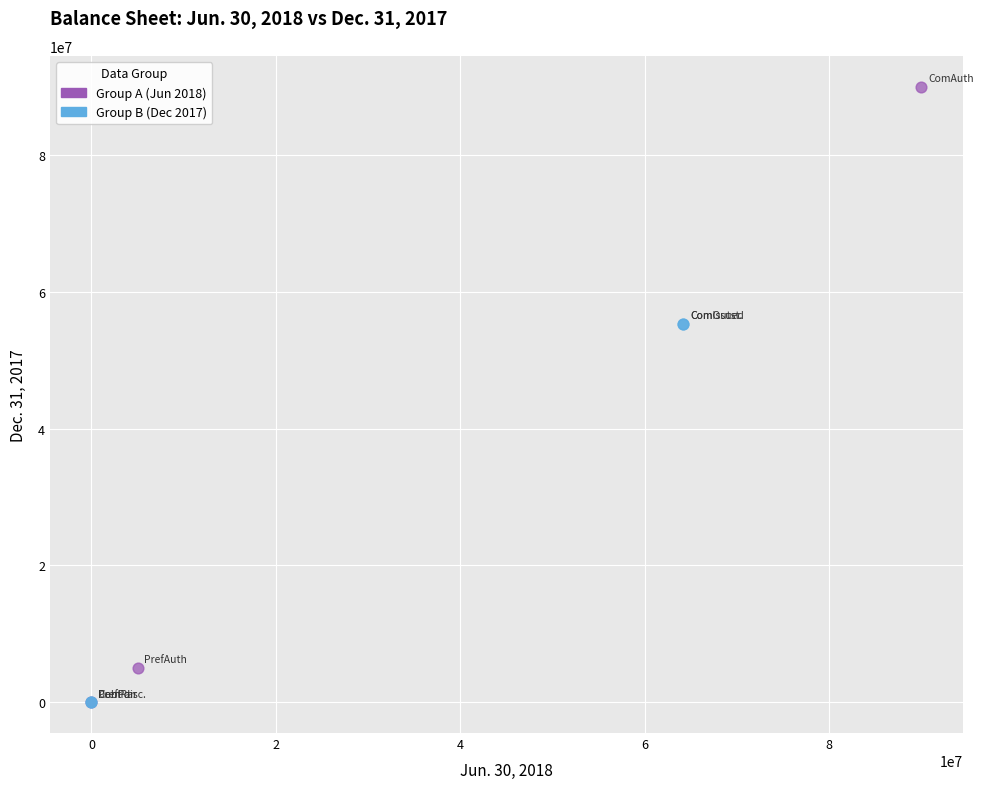

What are all the series names shown in the legend?

Group A (Jun 2018), Group B (Dec 2017)